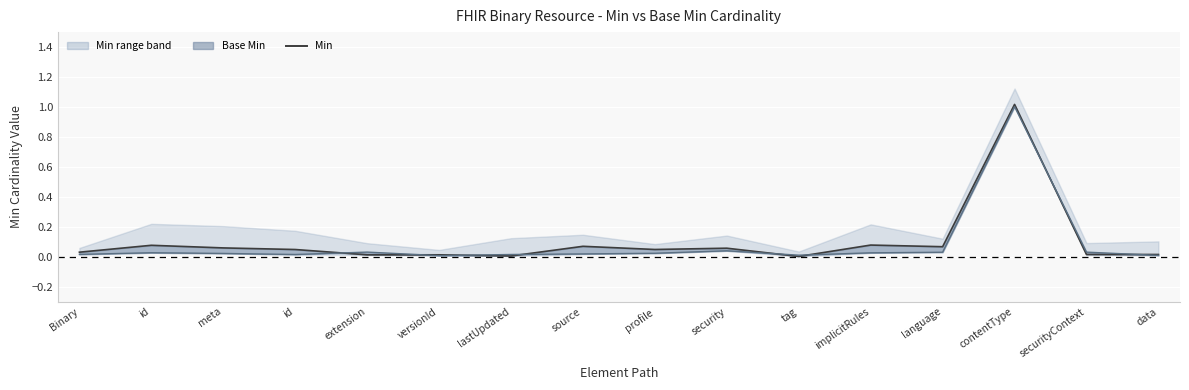

Rank the series at meta from highest to lowest value.

Min, Base Min line